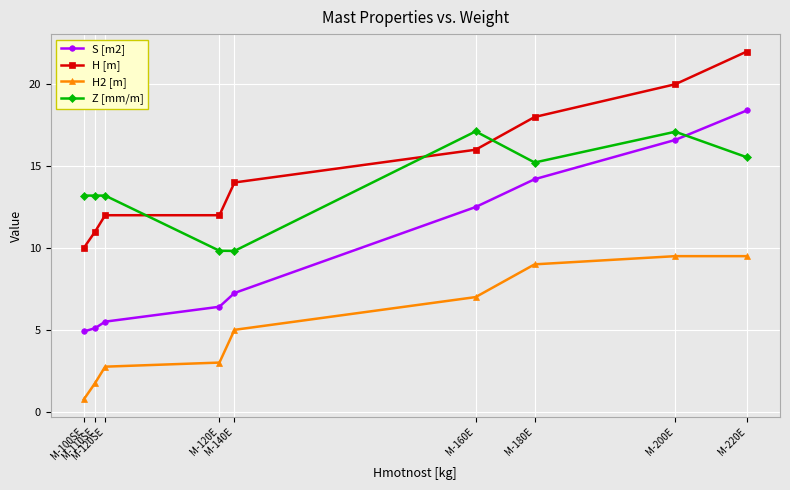

What is the label of the 6th point from the right?

M-120E